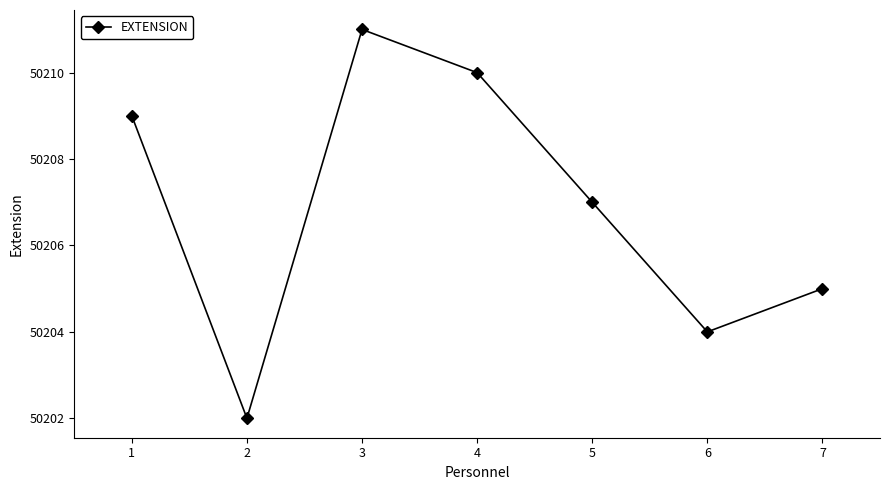

What is the difference between the maximum and minimum values?

9